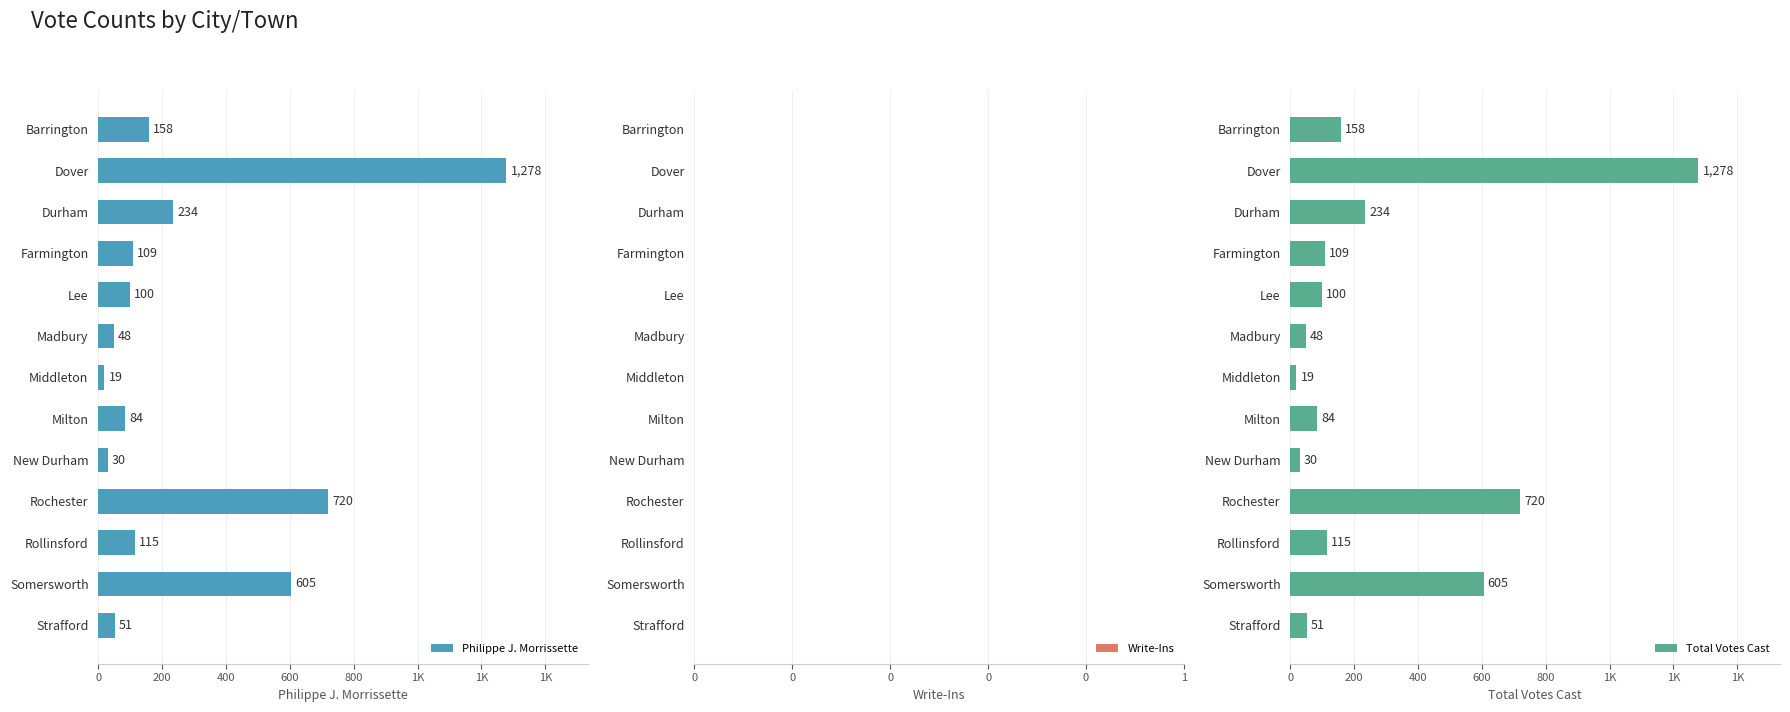

How many data points does each series have?

13